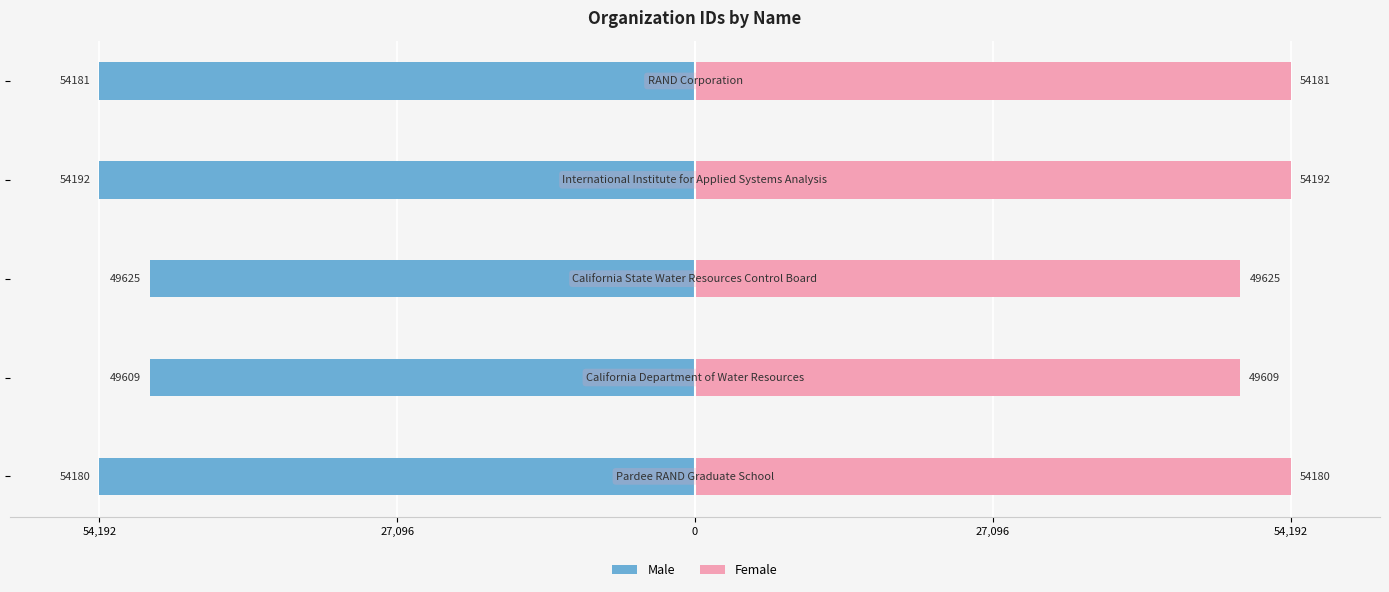

At 54,192, list the series in order from smallest to largest.

Male, Female